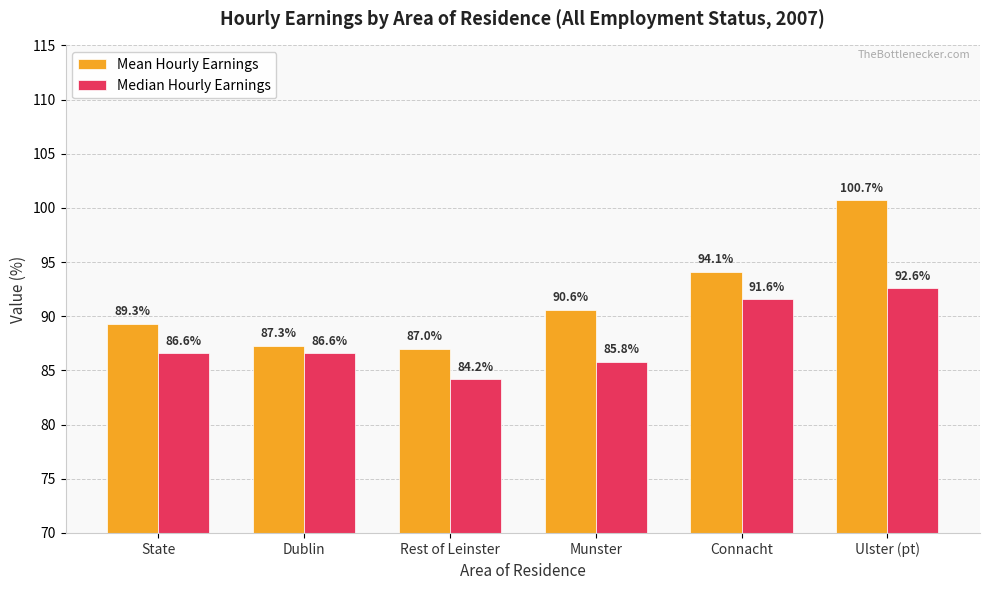

What is the maximum value shown in the chart?

100.7